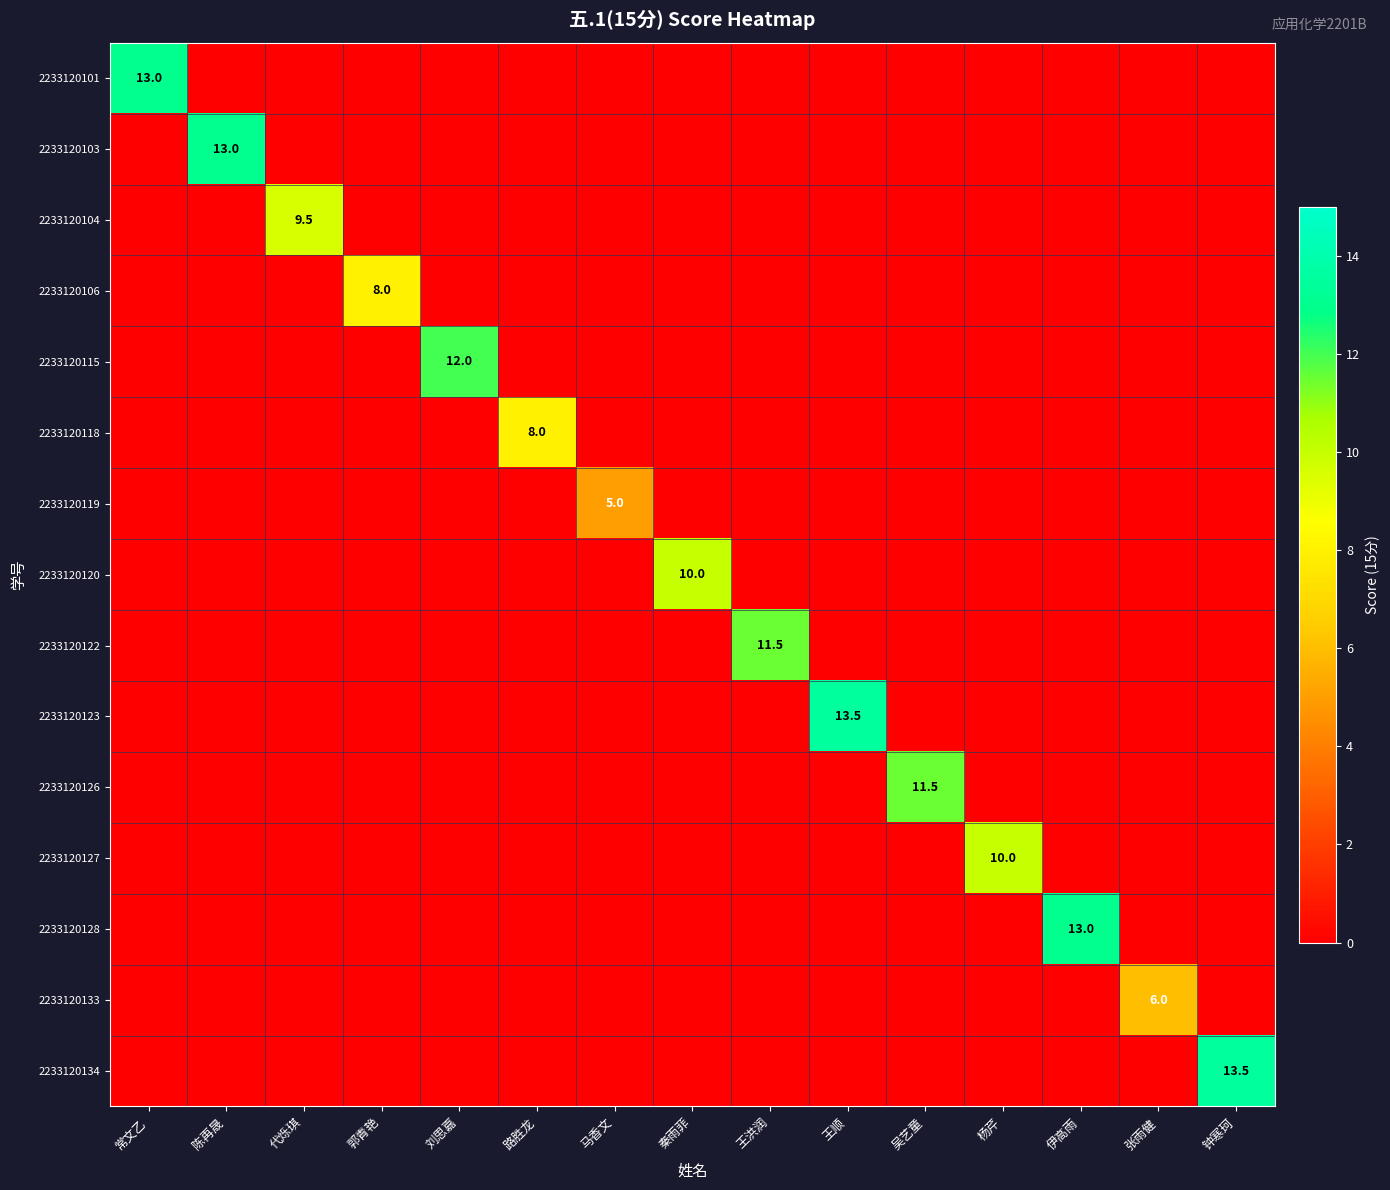

What is the greatest value displayed?

13.5